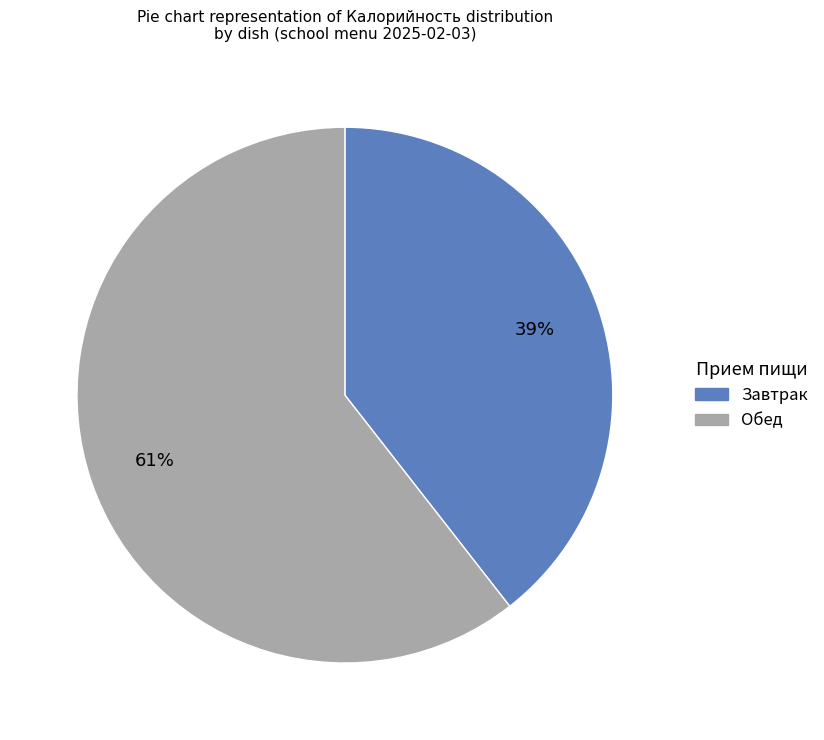

Is there a majority slice in this chart?

Yes